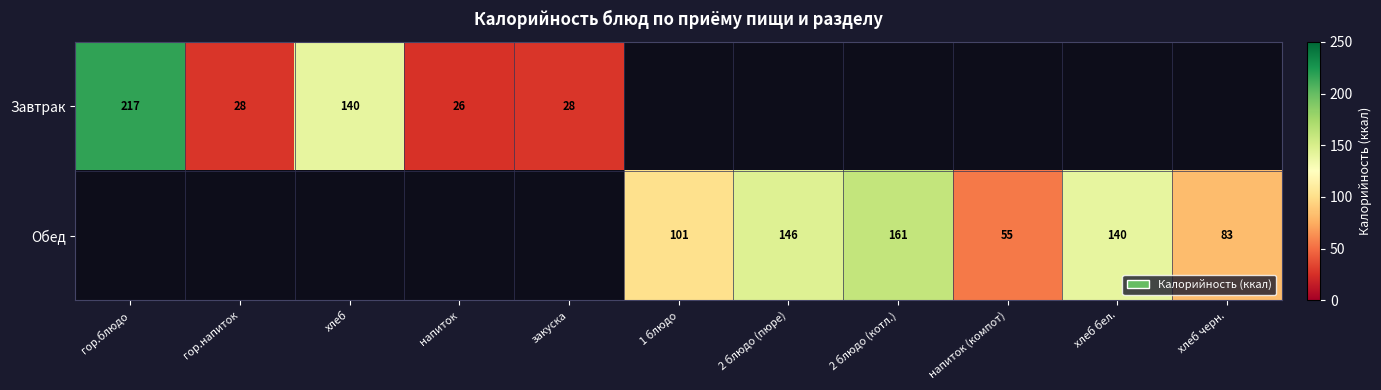

At which category does the chart reach its peak across all series?

гор.блюдо